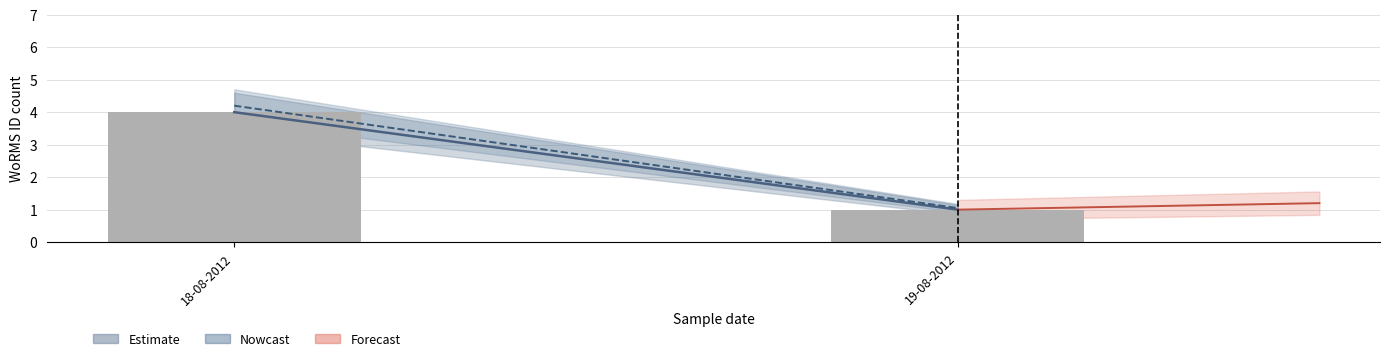

What is the label of the 2nd bar from the left?

19-08-2012